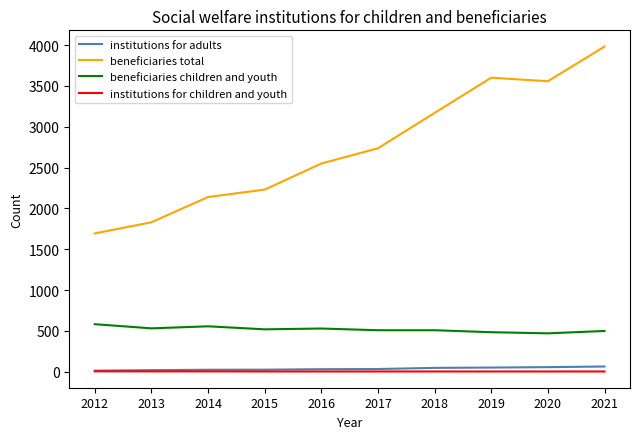

What is the average value of the beneficiaries total series?

2749